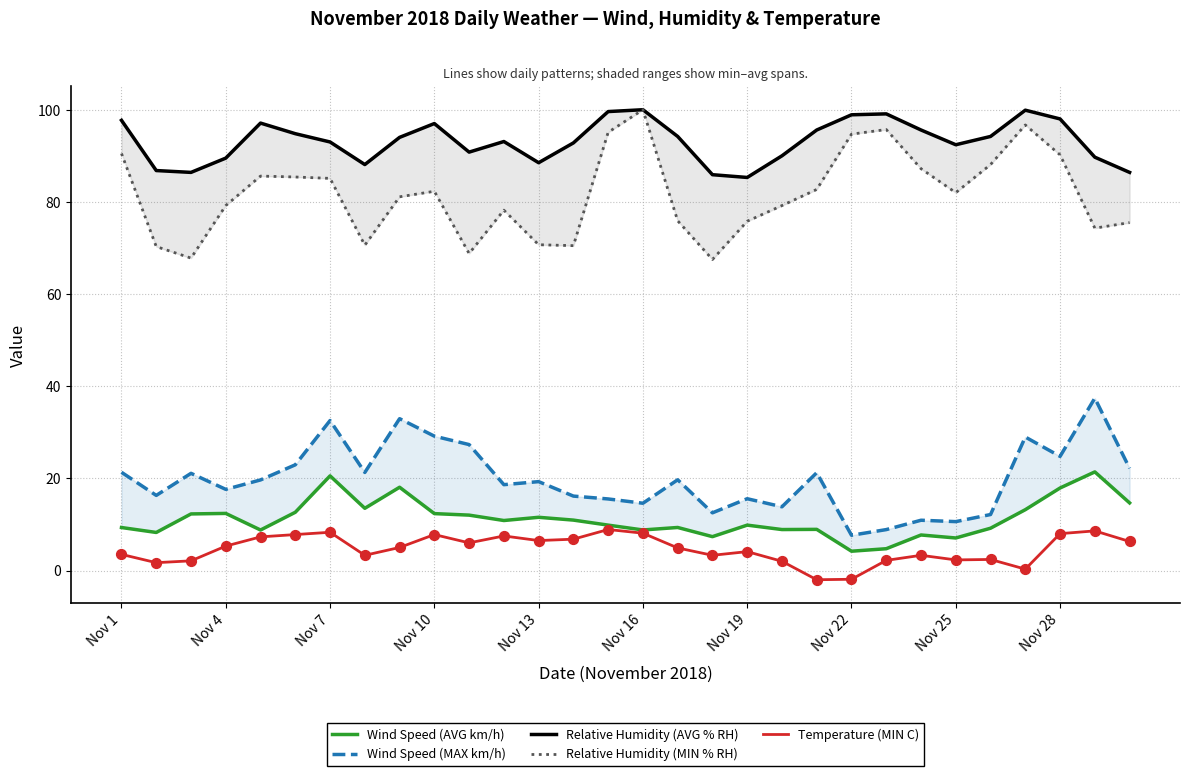

Which series reaches the minimum Y coordinate?

Temperature (MIN C)